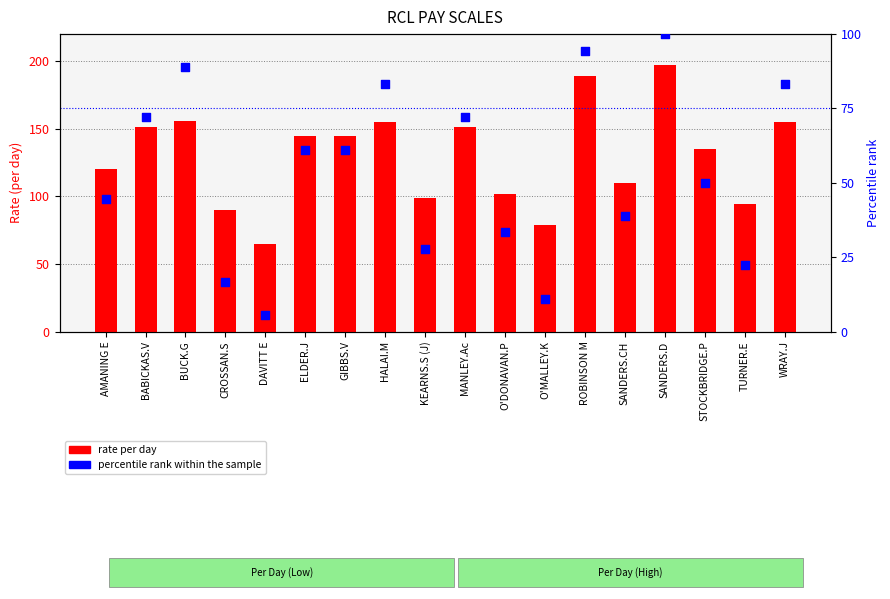

Which series contains the lowest Y value?

percentile rank within the sample